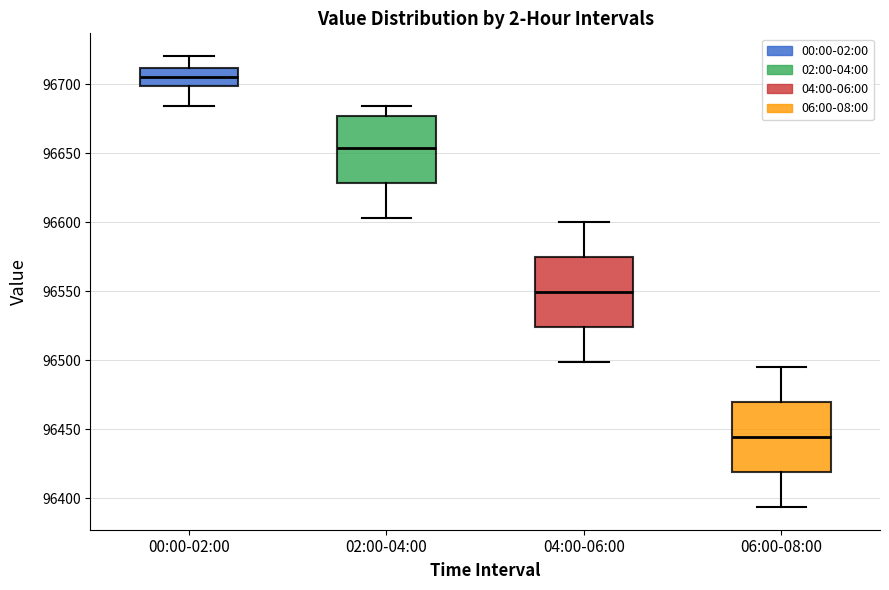

Reading left to right, transcribe this box plot: for each box, give where its median line is, the range the box spans, and where its two whiskers end, as read against the y-axis. The values are not printed on the chart, so give them approximately, as read against the axis.

00:00-02:00: median 96705, box 96700 to 96710, whiskers 96685 to 96720
02:00-04:00: median 96655, box 96630 to 96675, whiskers 96605 to 96685
04:00-06:00: median 96550, box 96525 to 96575, whiskers 96500 to 96600
06:00-08:00: median 96445, box 96420 to 96470, whiskers 96395 to 96495